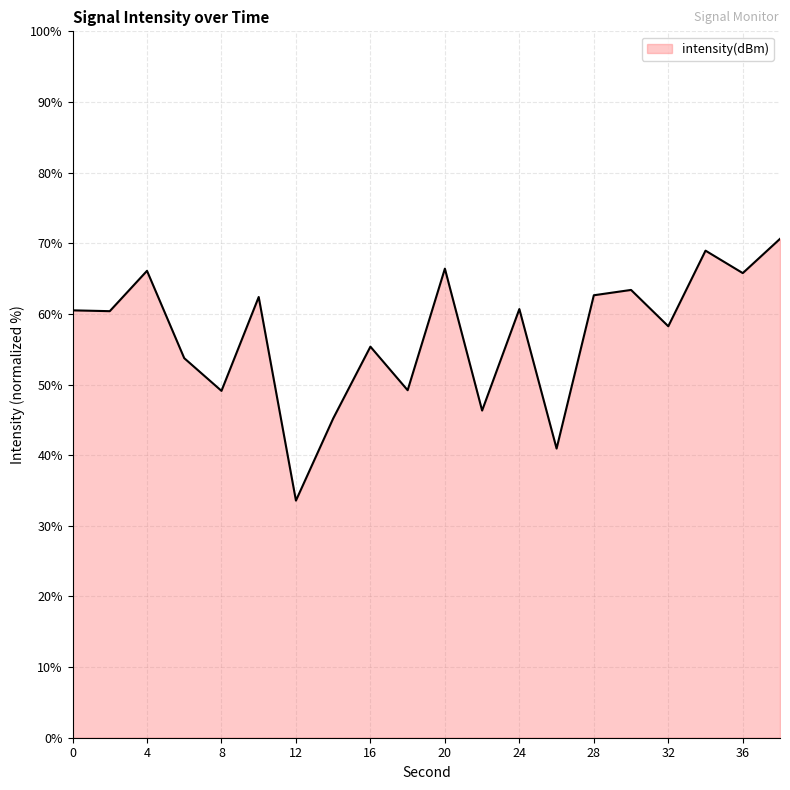

What is the minimum value shown in the chart?

33.6